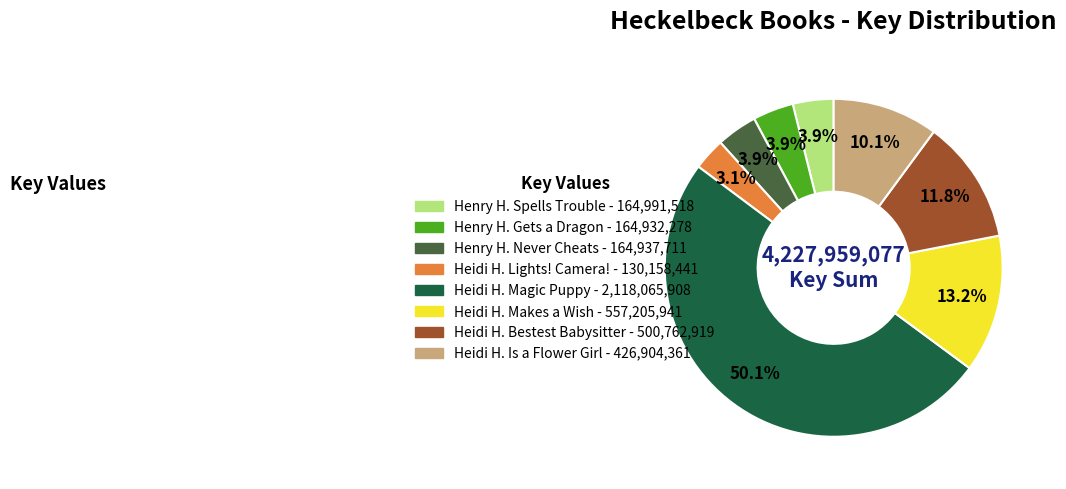

To the nearest percent, what is the difference between the largest and smallest slice percentages?

47%